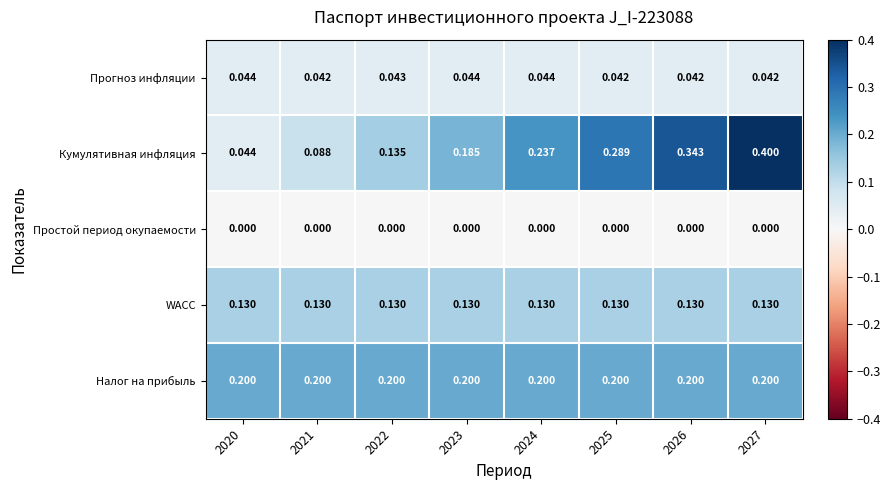

Which series has the largest range (max minus min)?

Кумулятивная инфляция